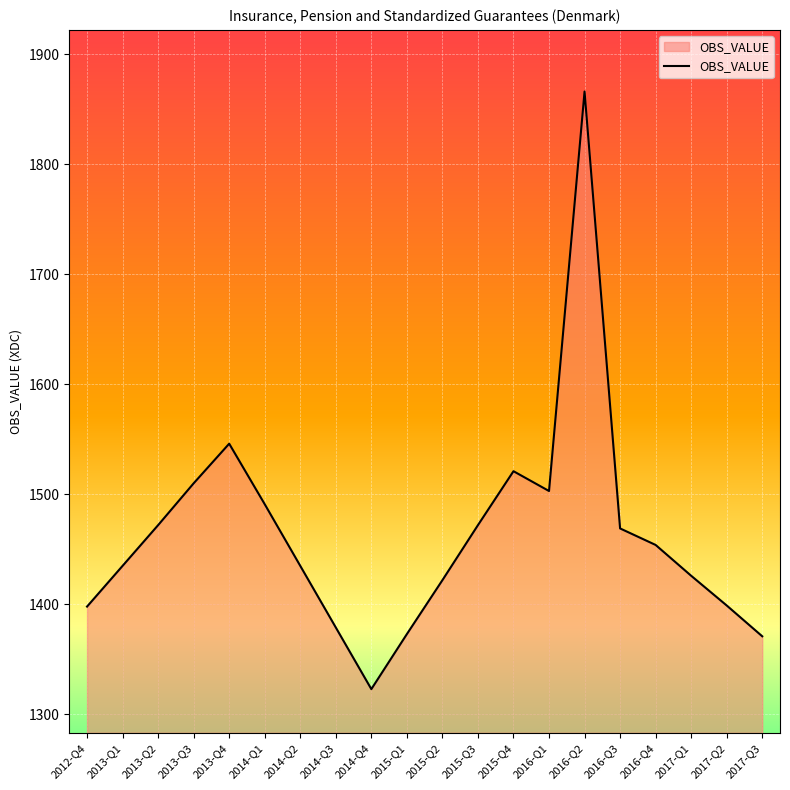

What is the difference between the maximum and minimum values?

543